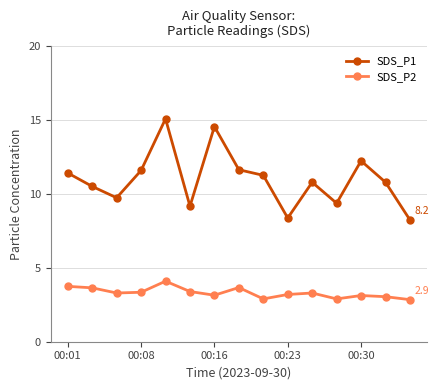

What is the value of the SDS_P1 point at the 4th from the left?

11.6